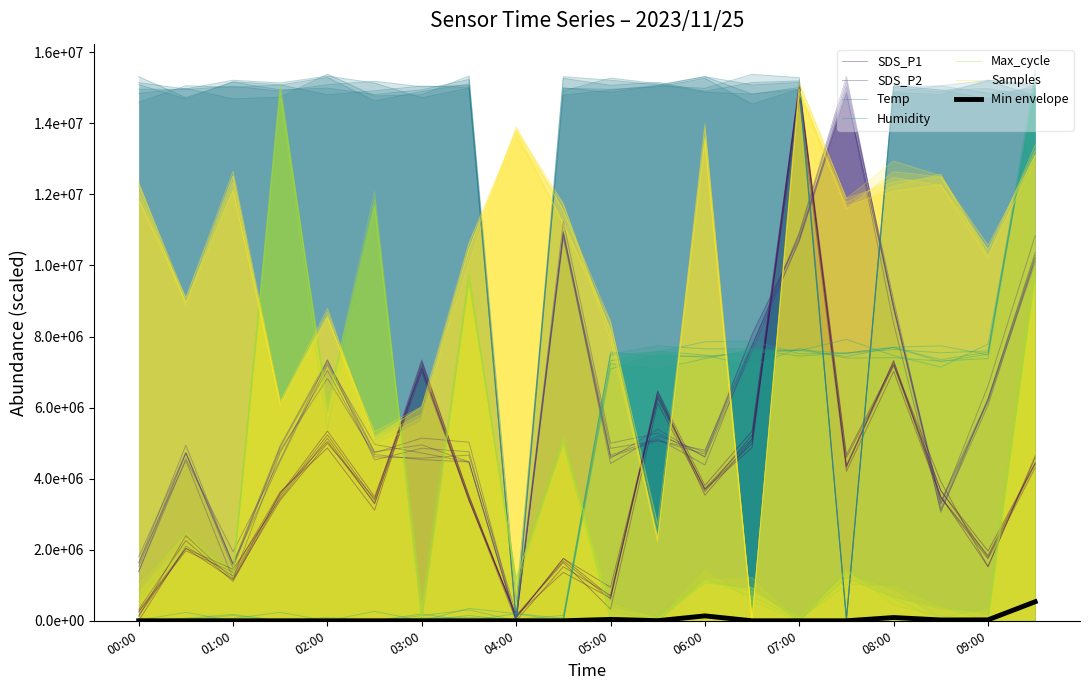

What is the label of the 1st point from the left?

00:00